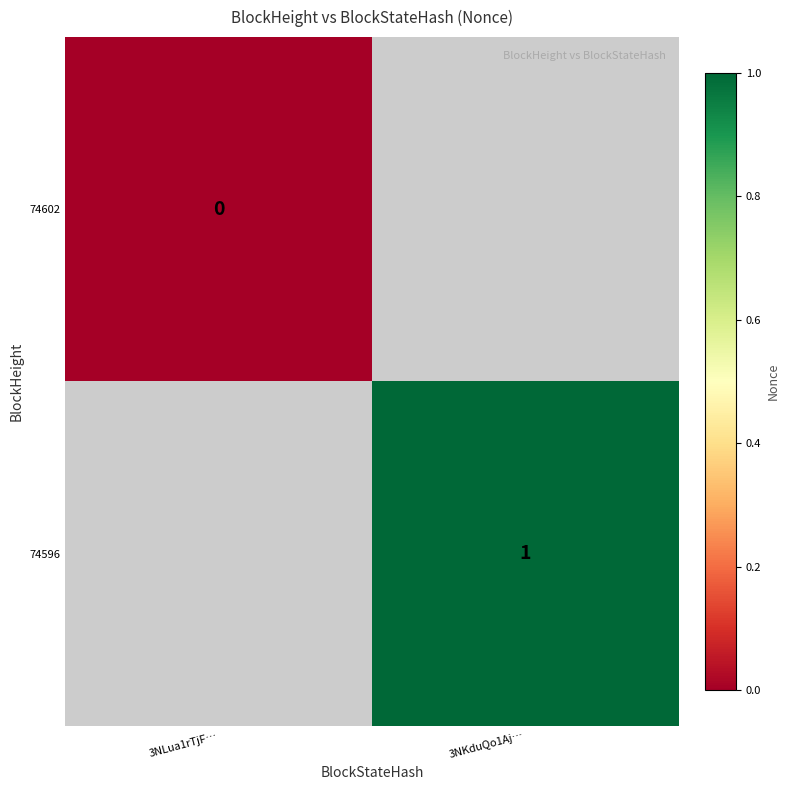

Which series has the largest range (max minus min)?

74602